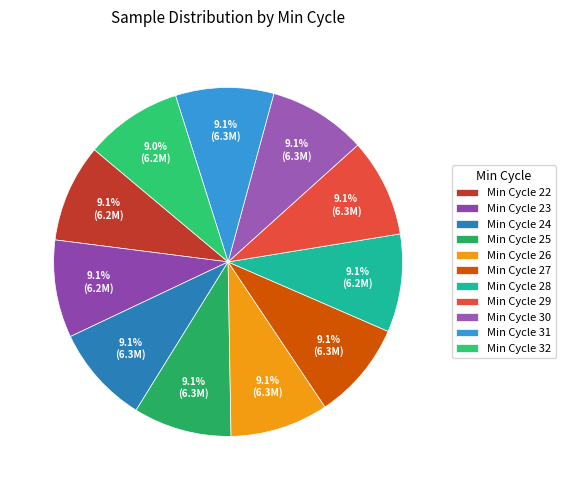

How many slices are in this pie chart?

11